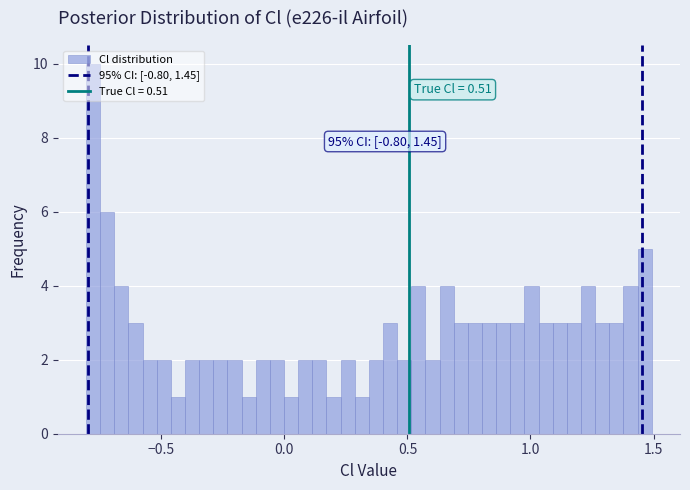

Around what value on the x-axis is the tallest bar? Give the approximate position of its centre, as read against the axis.

-0.80